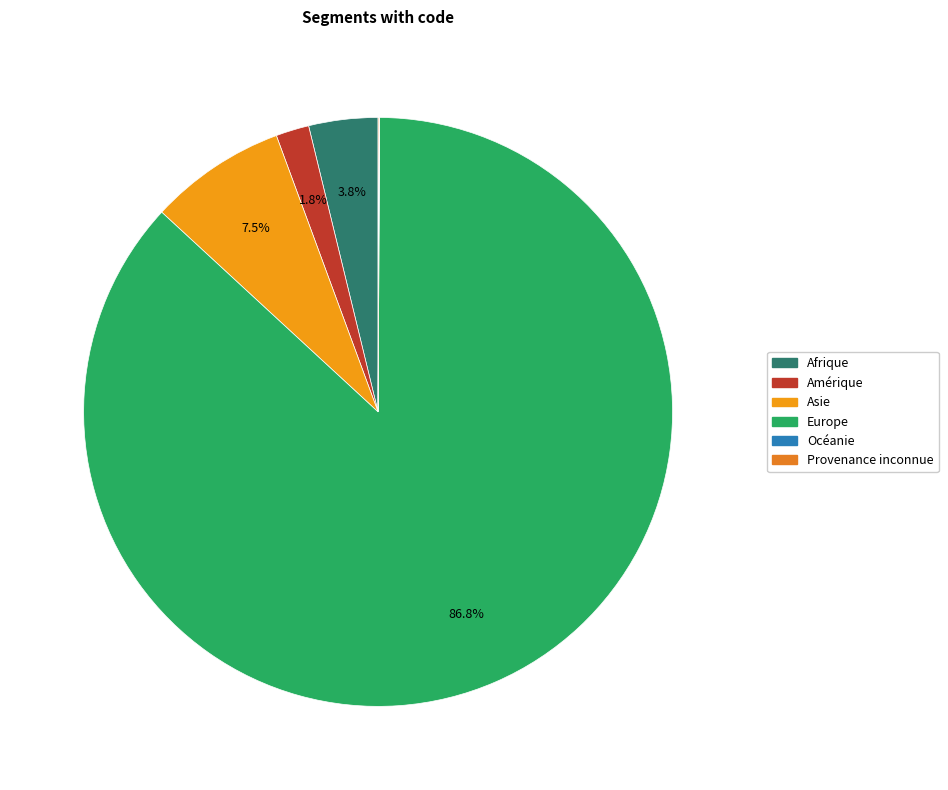

To the nearest percent, what is the combined percentage of Europe and Provenance inconnue?

87%